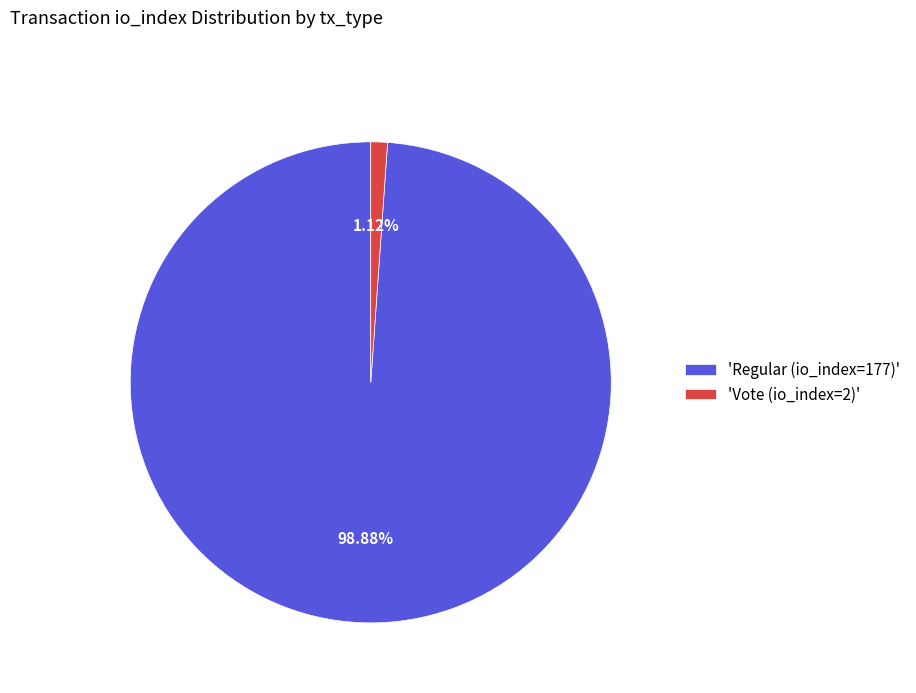

Count the number of slices in the pie.

2